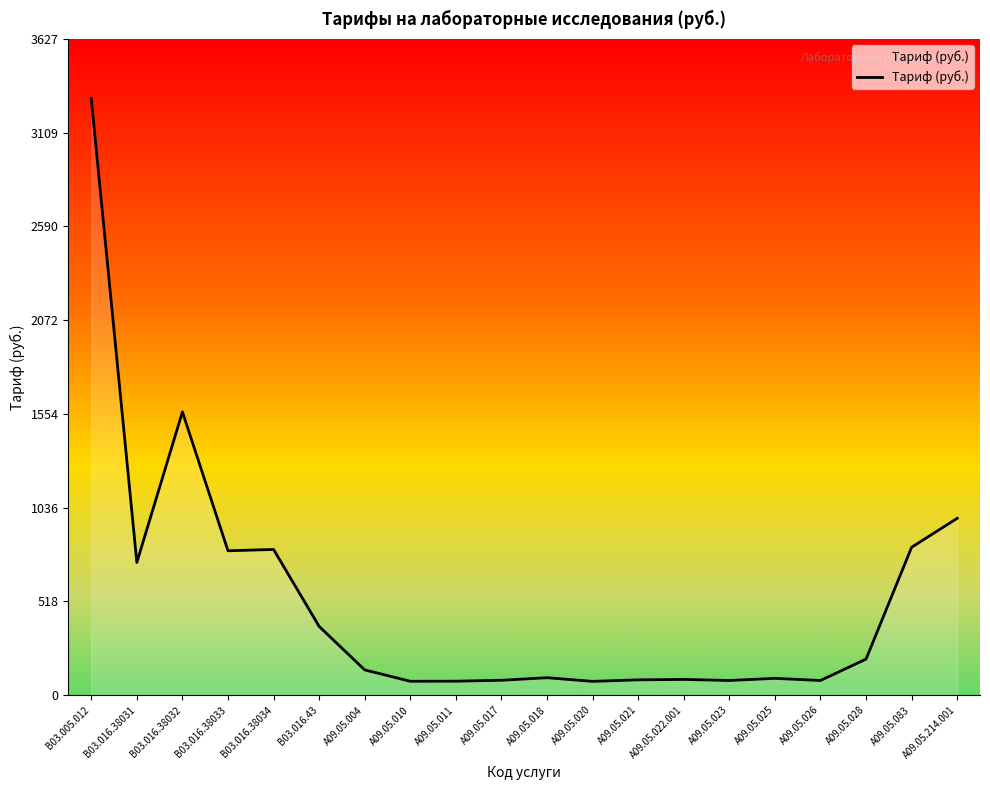

Where does the data first go above 138?

B03.005.012